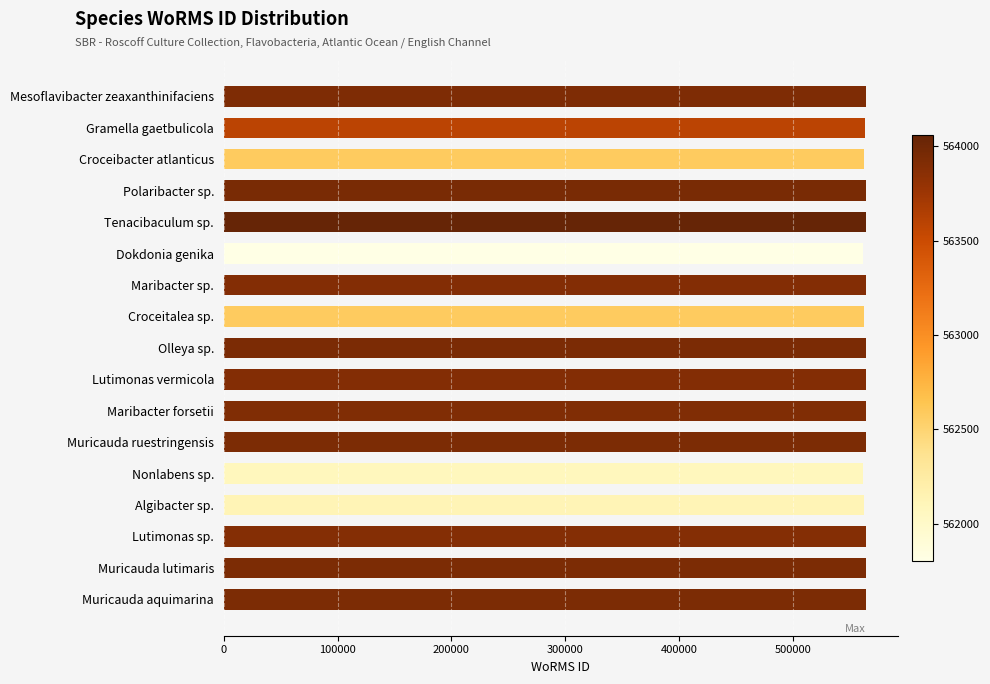

Approximately how many times larger is the value at Muricauda lutimaris compared to Muricauda aquimarina?

1.0